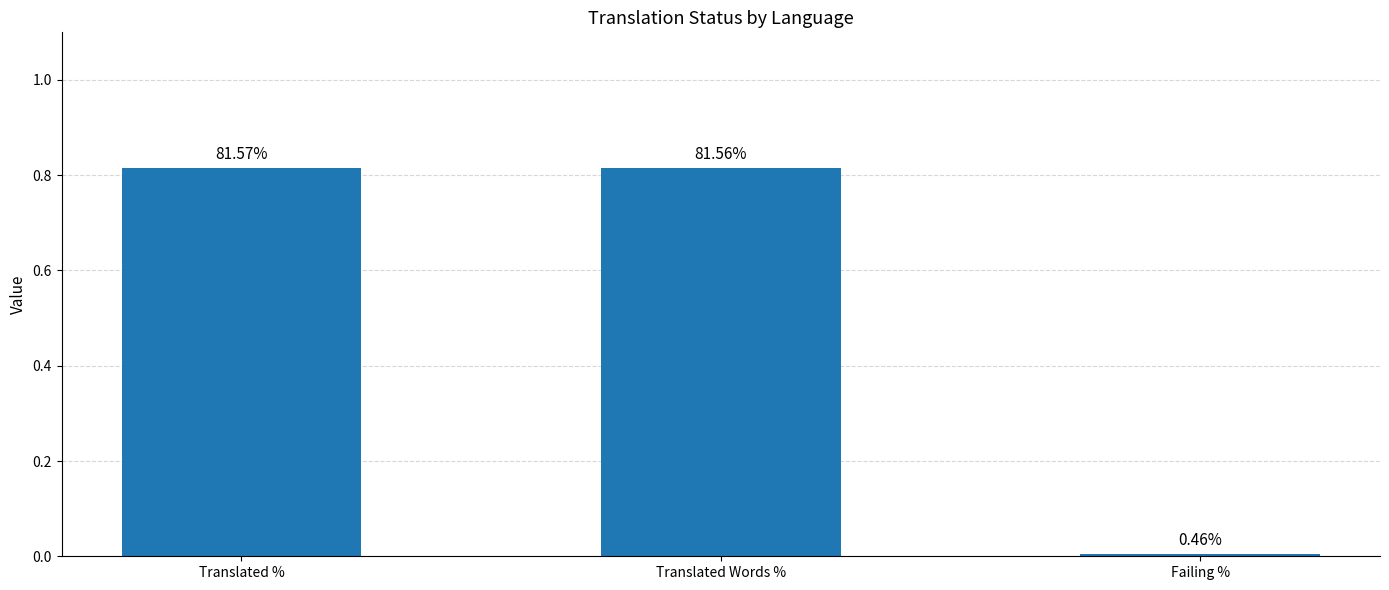

What is the change in value from Translated Words % to Failing %?

-0.8